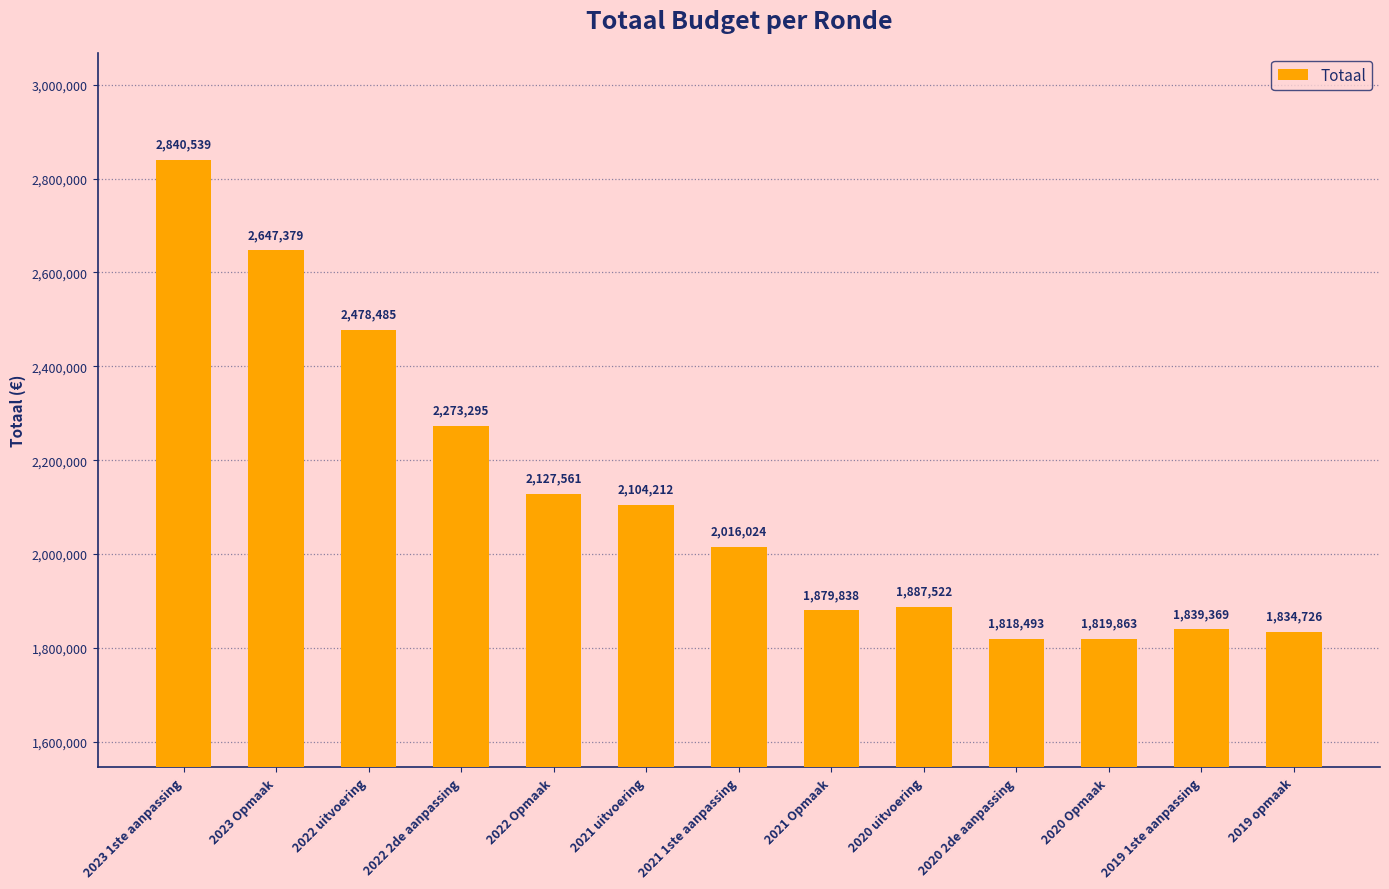

Rank the categories by value from lowest to highest.

2020 2de aanpassing, 2020 Opmaak, 2019 opmaak, 2019 1ste aanpassing, 2021 Opmaak, 2020 uitvoering, 2021 1ste aanpassing, 2021 uitvoering, 2022 Opmaak, 2022 2de aanpassing, 2022 uitvoering, 2023 Opmaak, 2023 1ste aanpassing